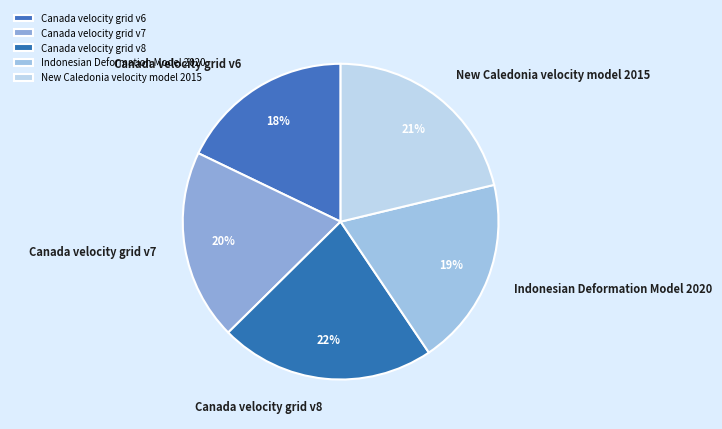

Is the sum of Canada velocity grid v7 and Canada velocity grid v8 greater than half?

No